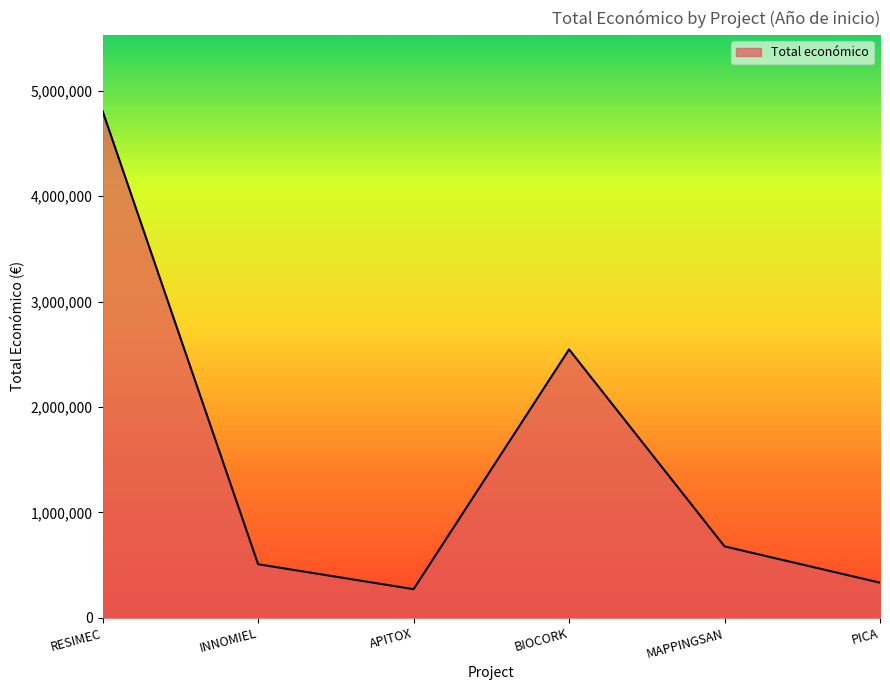

At which category does the data reach its first local peak?

BIOCORK